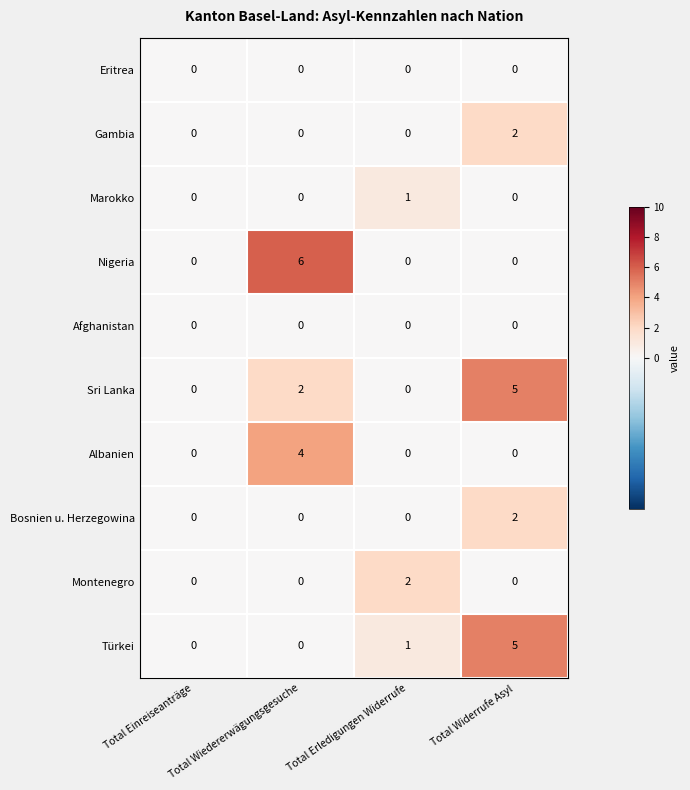

True or false: Gambia has a value of 2 at Total Widerrufe Asyl.

True